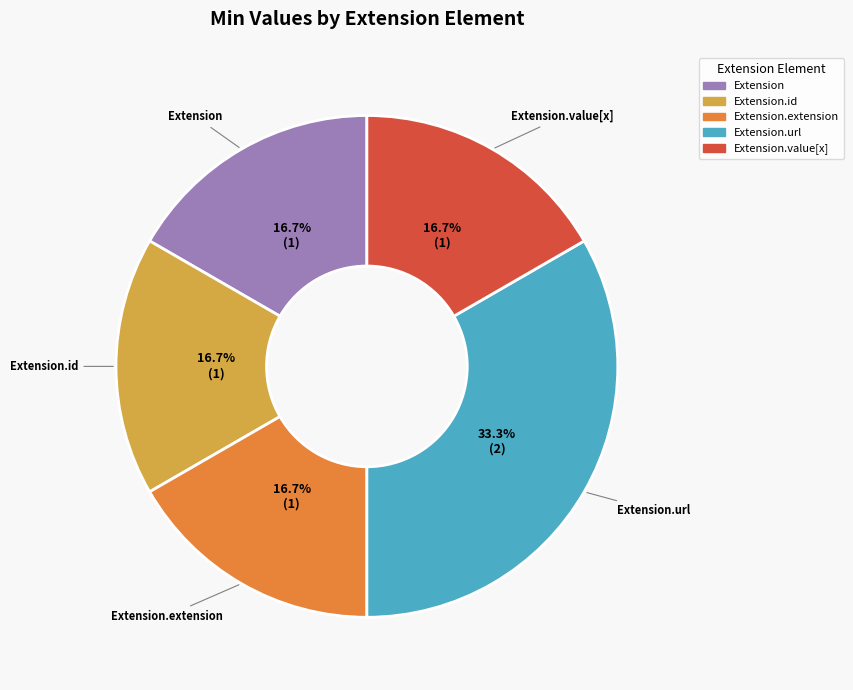

Count the number of slices in the pie.

5